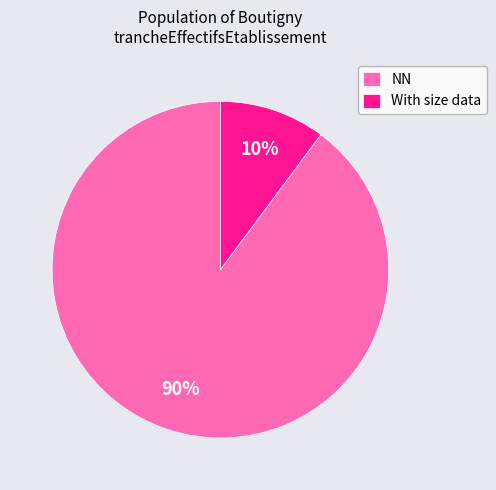

What is the smallest slice in the pie chart?

With size data